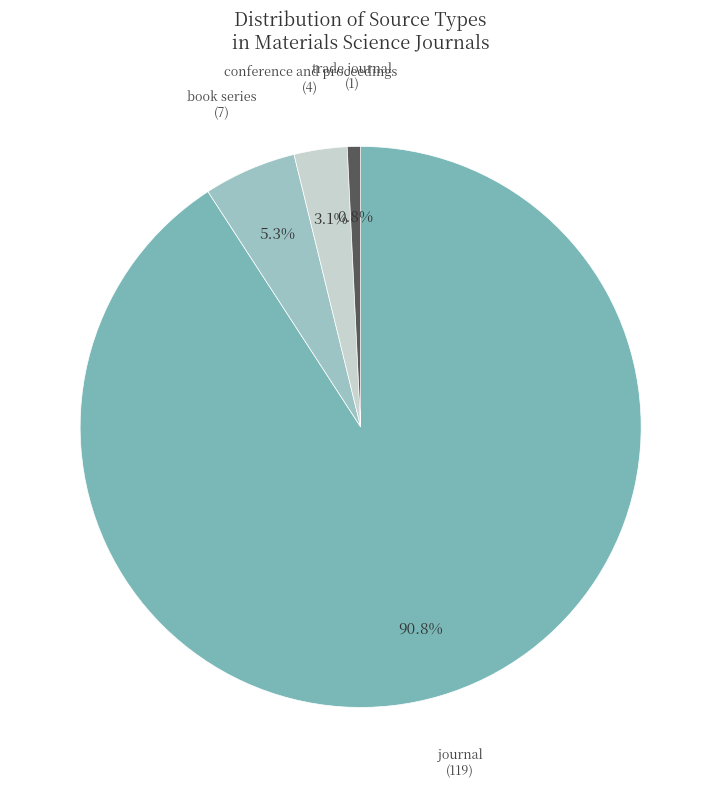

Is it true that conference and proceedings is 12% of the pie?

False